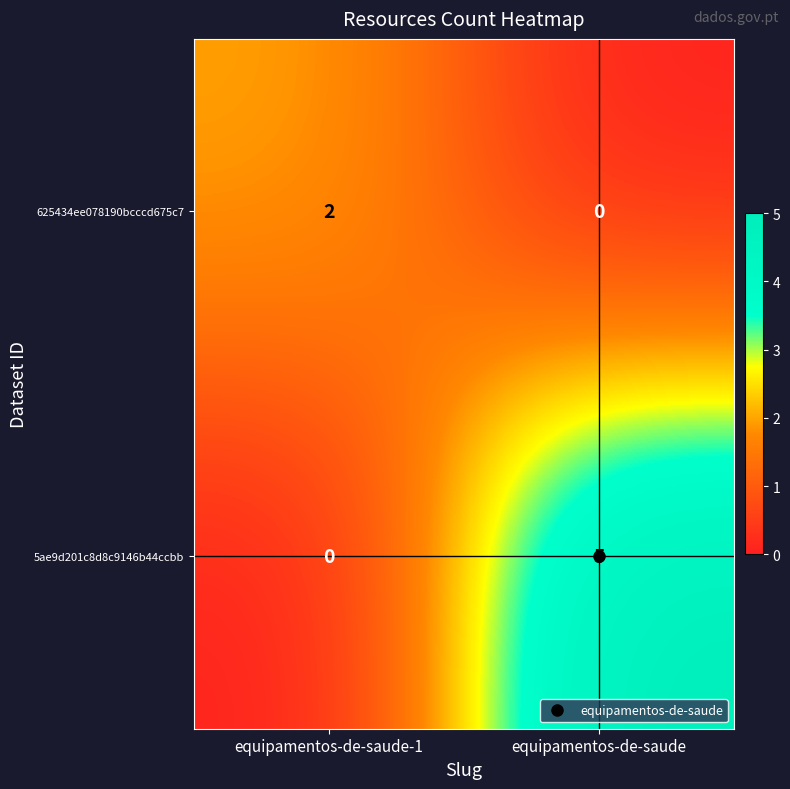

What is the sum of the 5ae9d201c8d8c9146b44ccbb values at equipamentos-de-saude and equipamentos-de-saude-1?

5